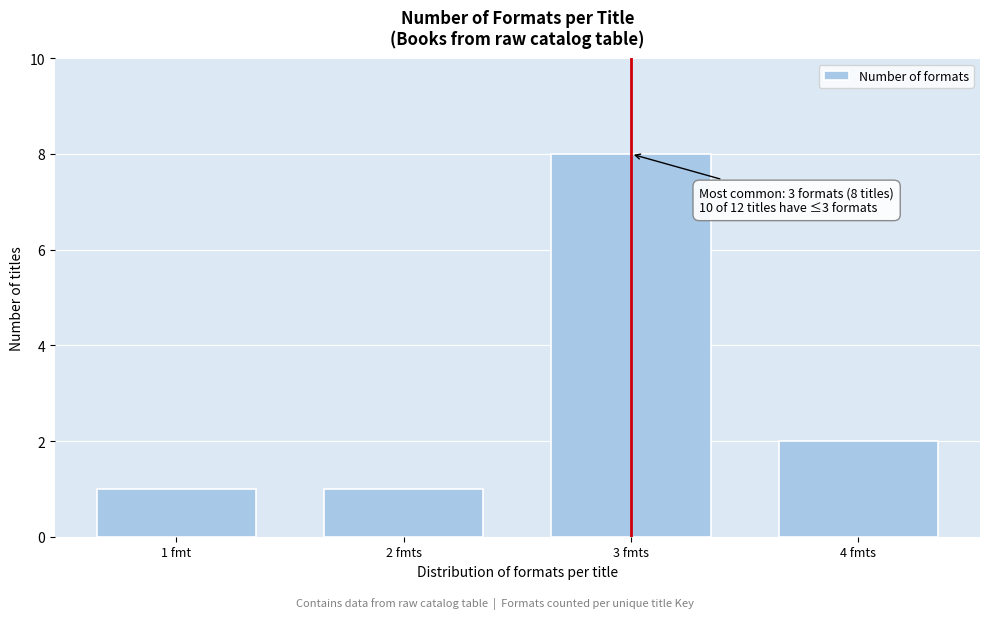

Reading right to left, extract all data points from this chart.

4 fmts=2	3 fmts=8	2 fmts=1	1 fmt=1